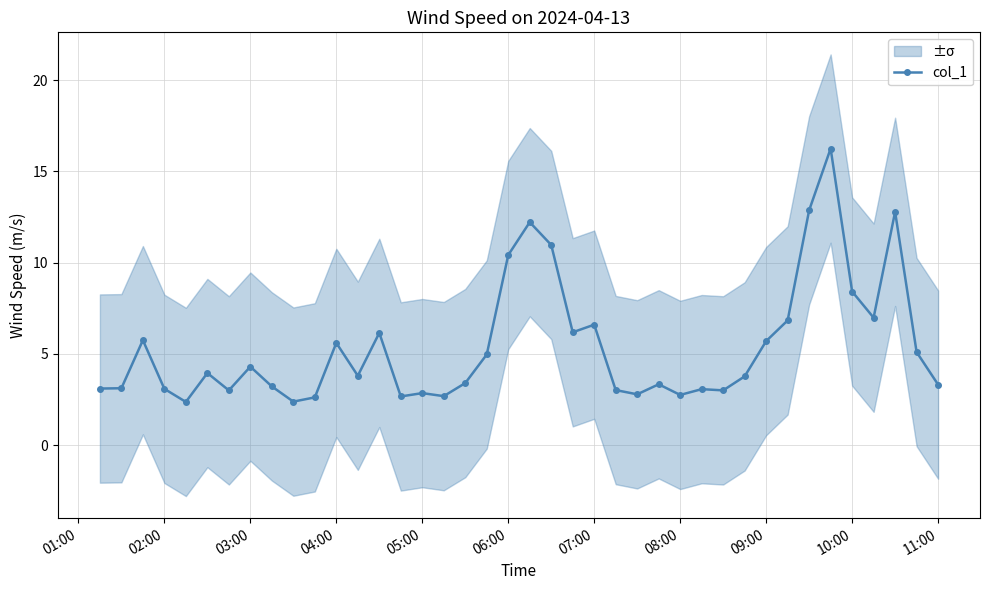

What is the greatest value displayed?

16.2